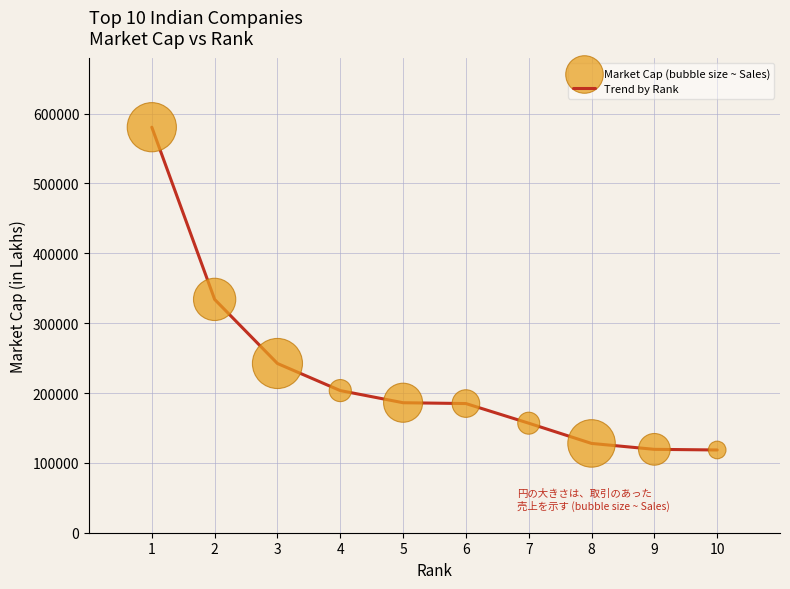

What is the change in value from 3 to 6?

-57351